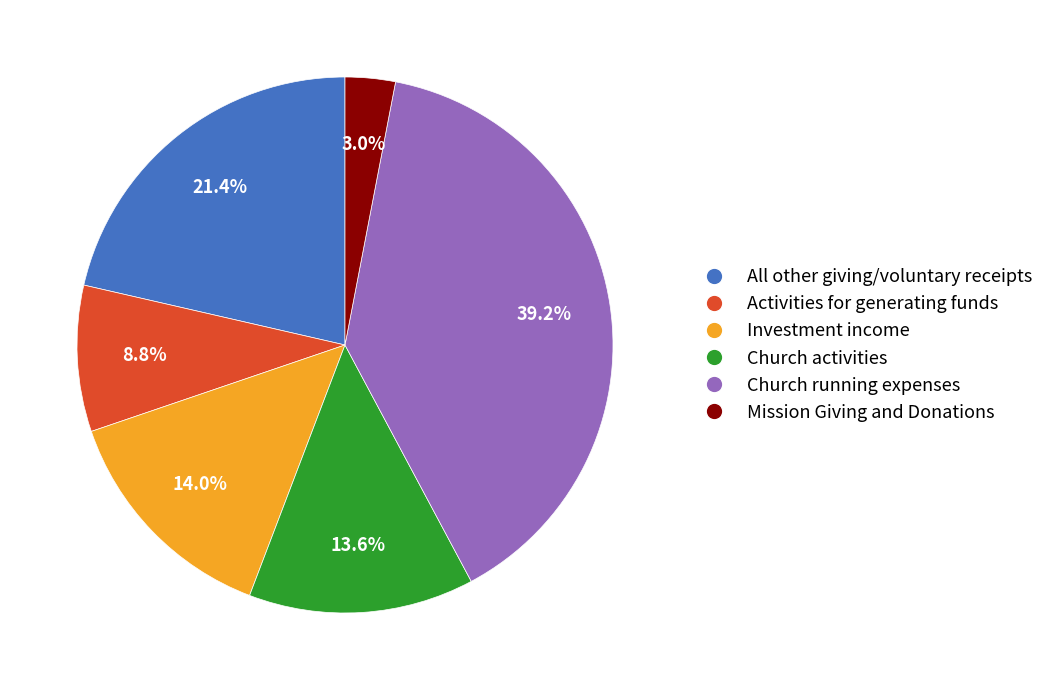

To the nearest percent, what is the difference between the Mission Giving and Donations and Activities for generating funds slice percentages?

6%